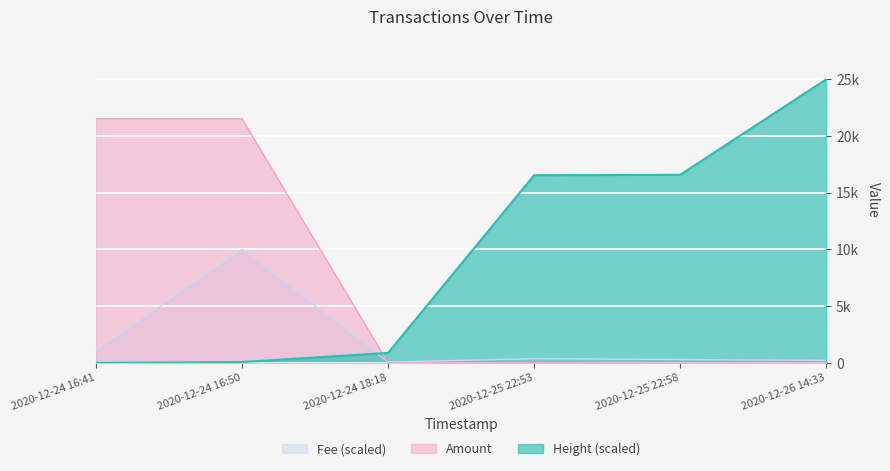

Between 2020-12-25 22:53 and 2020-12-24 16:50, which is larger?

2020-12-24 16:50